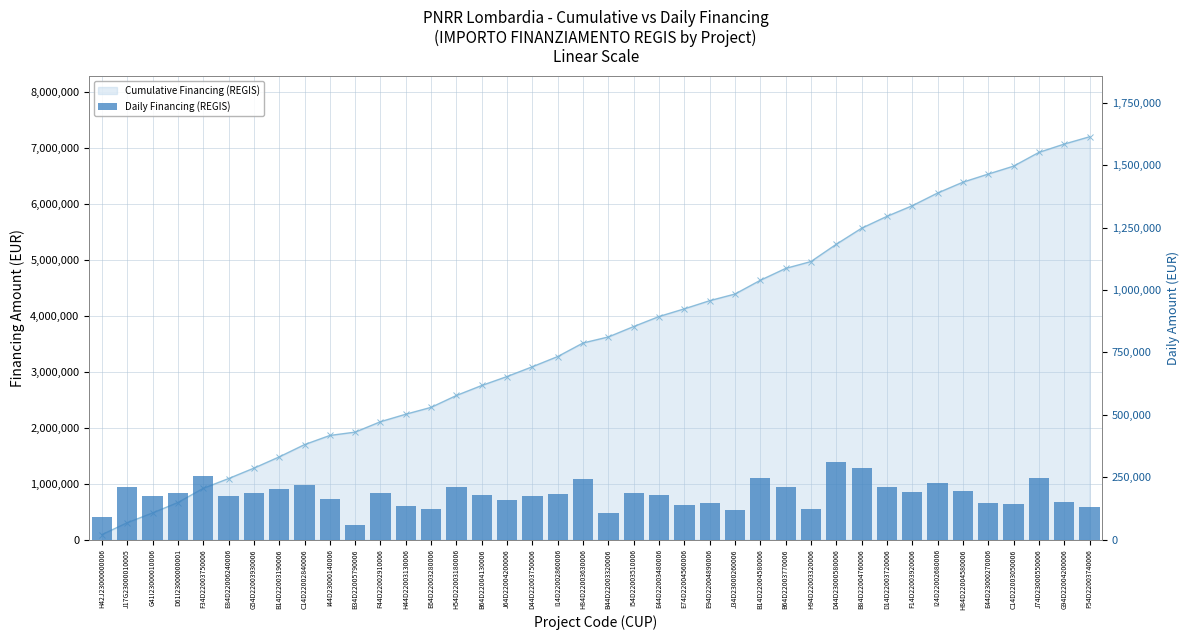

What position from the left is B84D22004760006?

31